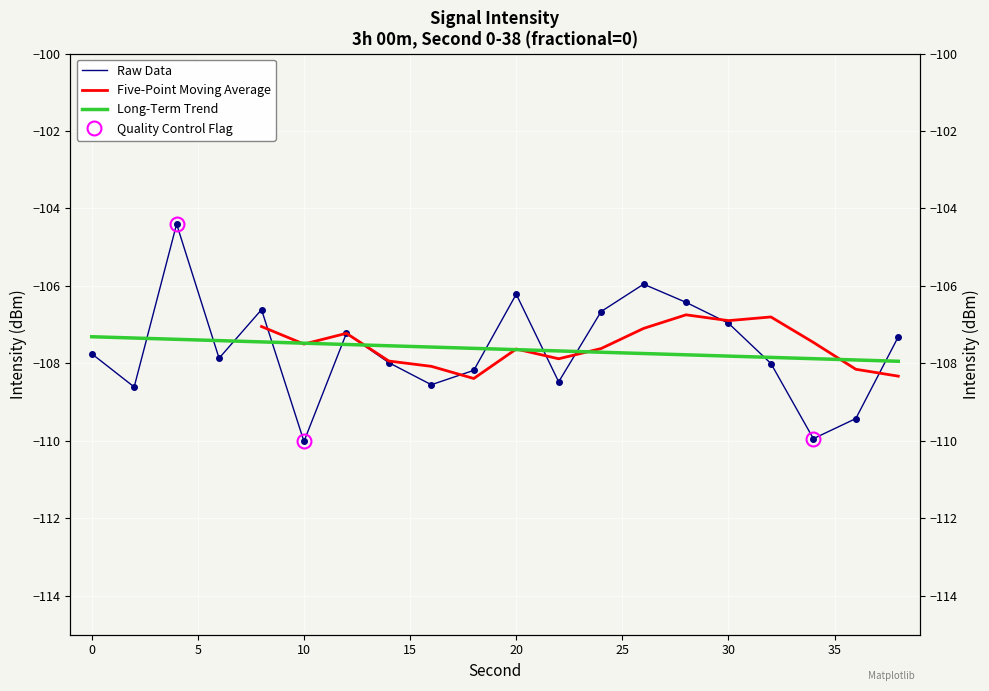

Where is the first local minimum?

2